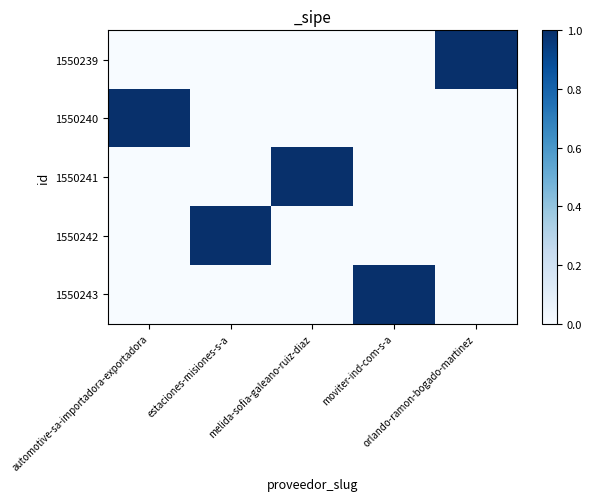

Which label corresponds to the largest value in the chart?

orlando-ramon-bogado-martinez